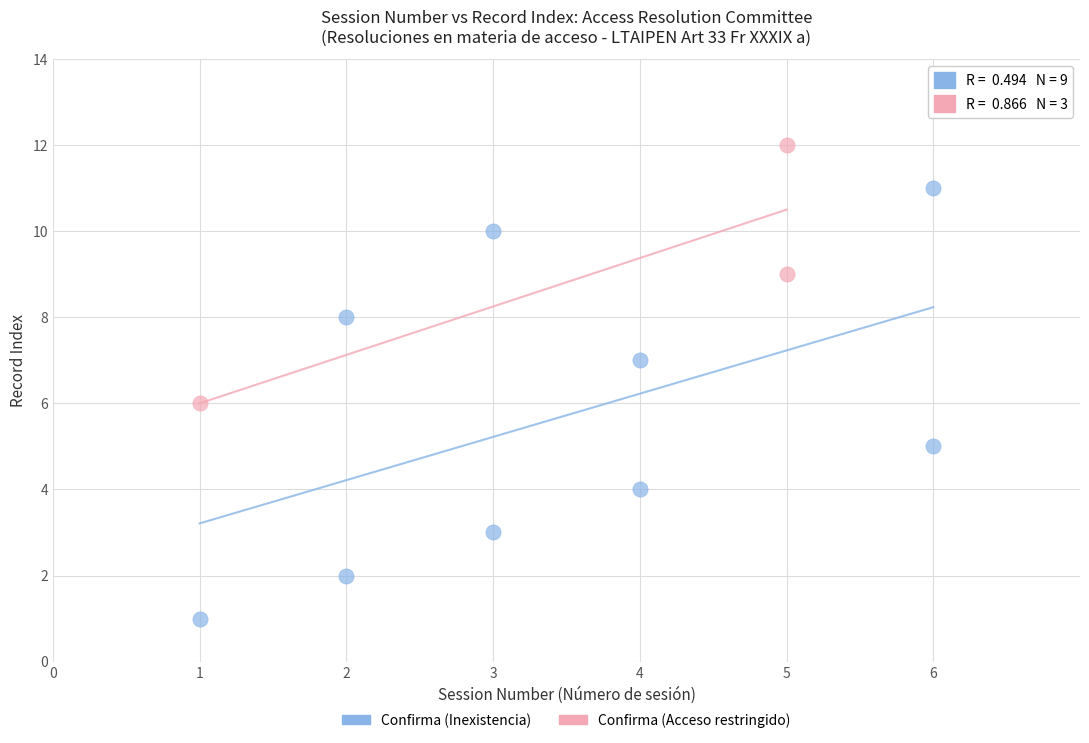

Which series has the widest spread of Y values?

Confirma (Inexistencia)